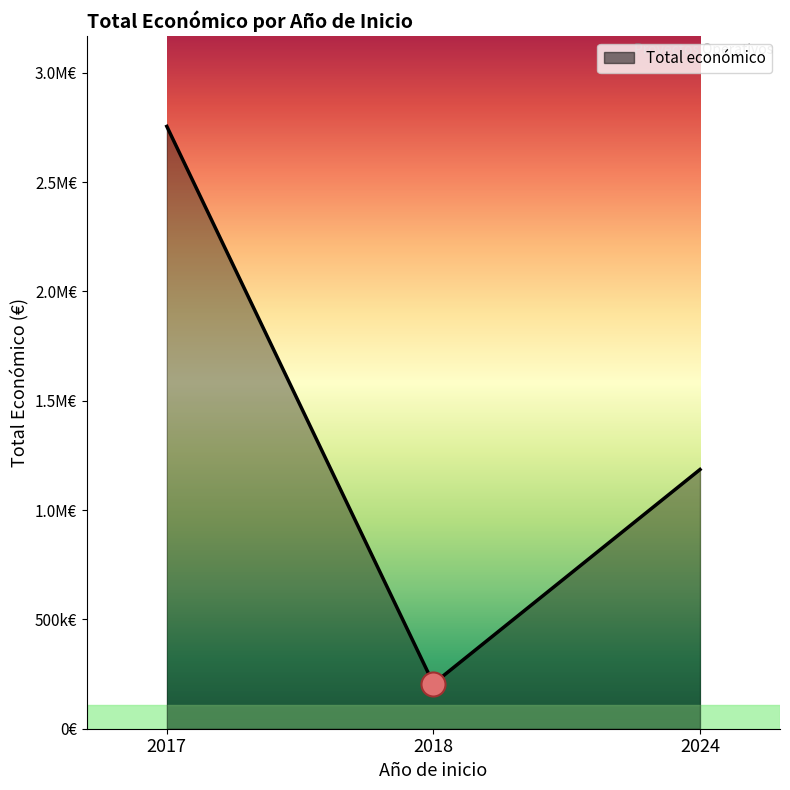

Does the chart have visible grid lines?

No